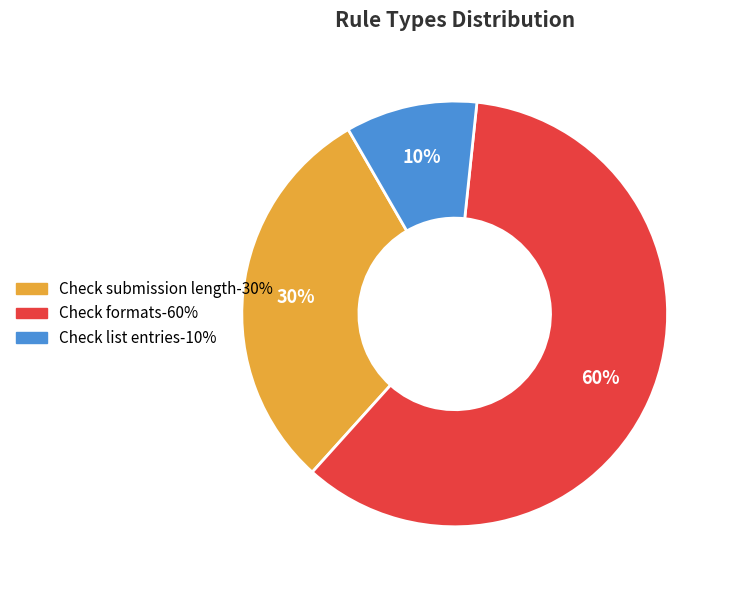

The Check list entries slice represents 10% of the pie. True or false?

True